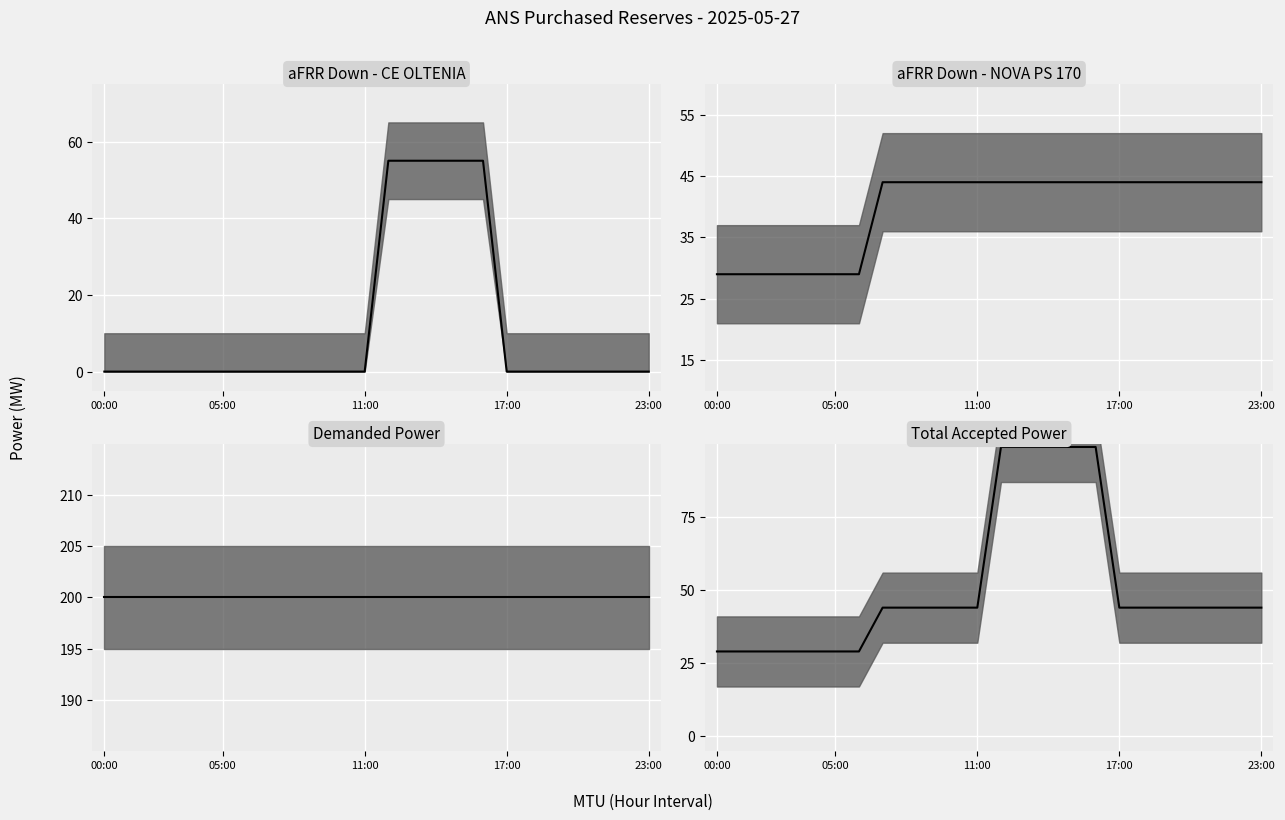

What is the difference between the maximum and minimum values in the Total Accepted Power series?

70